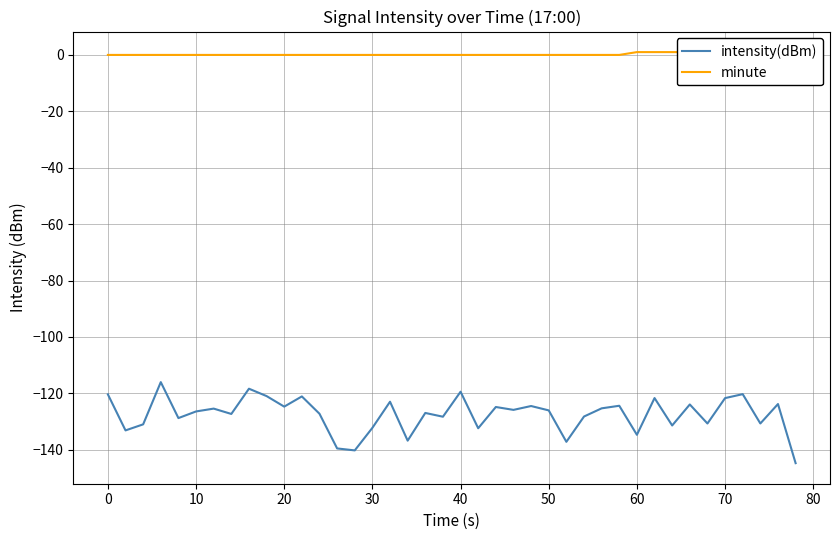

True or false: intensity(dBm) has a value of -227.6 at 60.

False